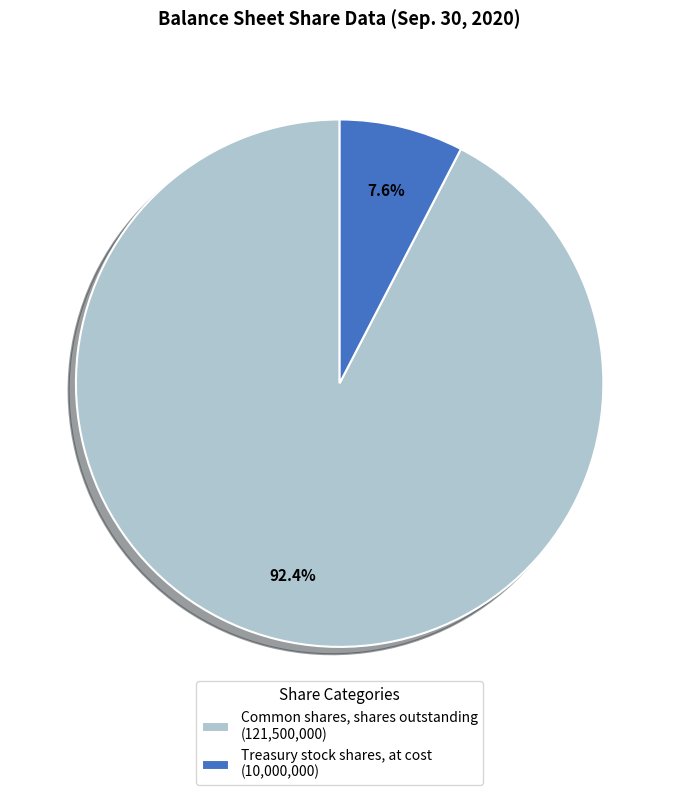

Which slice is the smallest?

Treasury stock shares, at cost